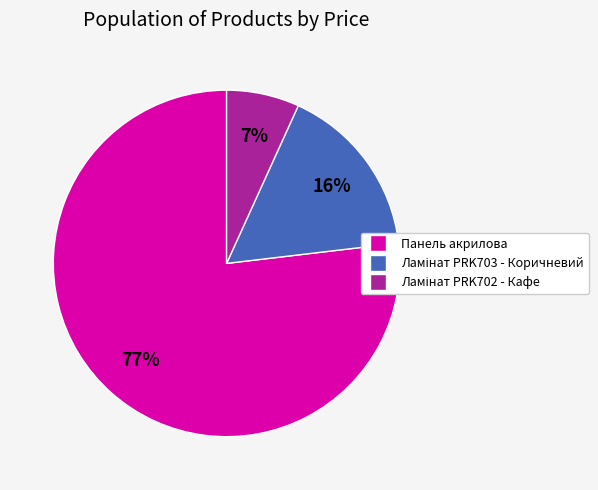

Is there a majority slice in this chart?

Yes